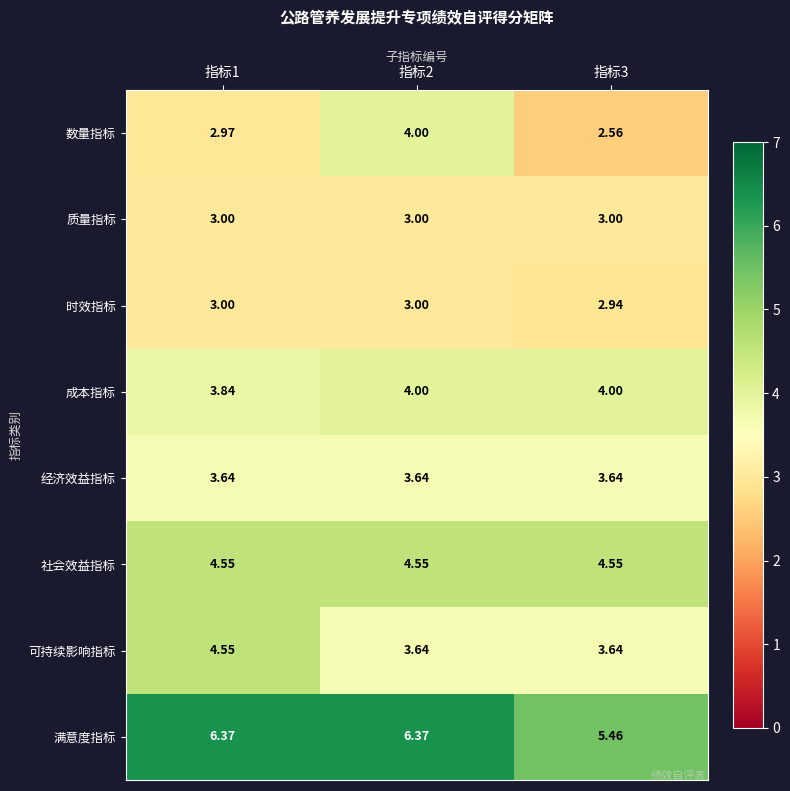

Which series has the largest range (max minus min)?

数量指标